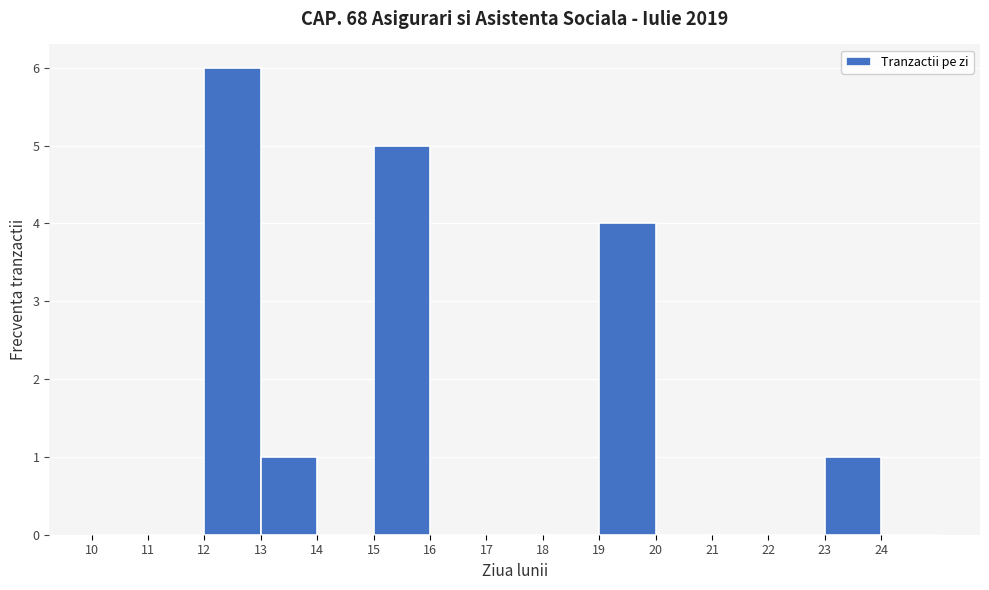

Reading left to right, list every bar in this chart as the range it spans on the x-axis followed by its height. The values are not printed on the chart, so give them approximately, as read against the axis.

10 to 11: 0
11 to 12: 0
12 to 13: 6
13 to 14: 1
14 to 15: 0
15 to 16: 5
16 to 17: 0
17 to 18: 0
18 to 19: 0
19 to 20: 4
20 to 21: 0
21 to 22: 0
22 to 23: 0
23 to 24: 1
24 to 25: 0